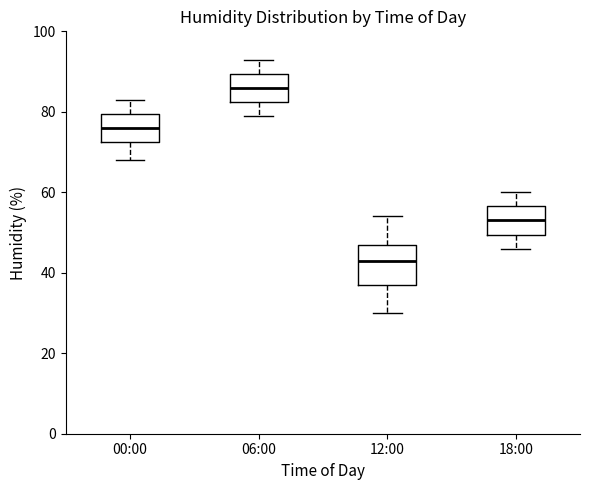

Comparing the boxes themselves (not the whiskers), which one is the tallest?

12:00